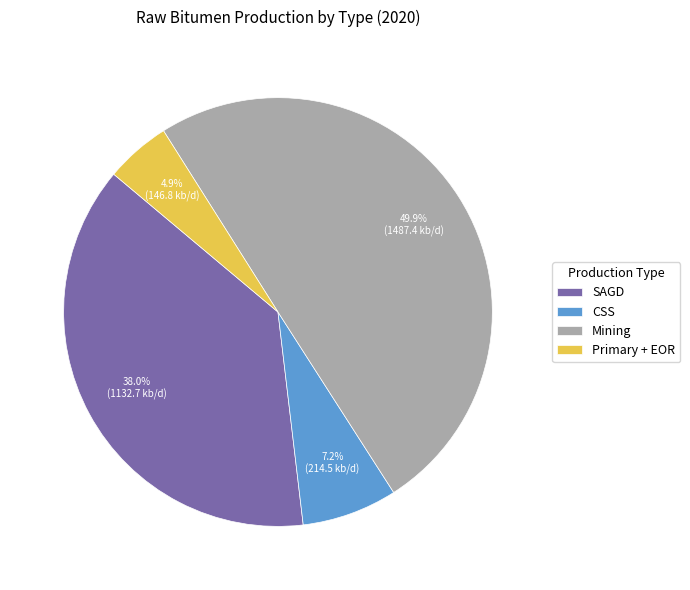

What is the smallest slice in the pie chart?

Primary + EOR